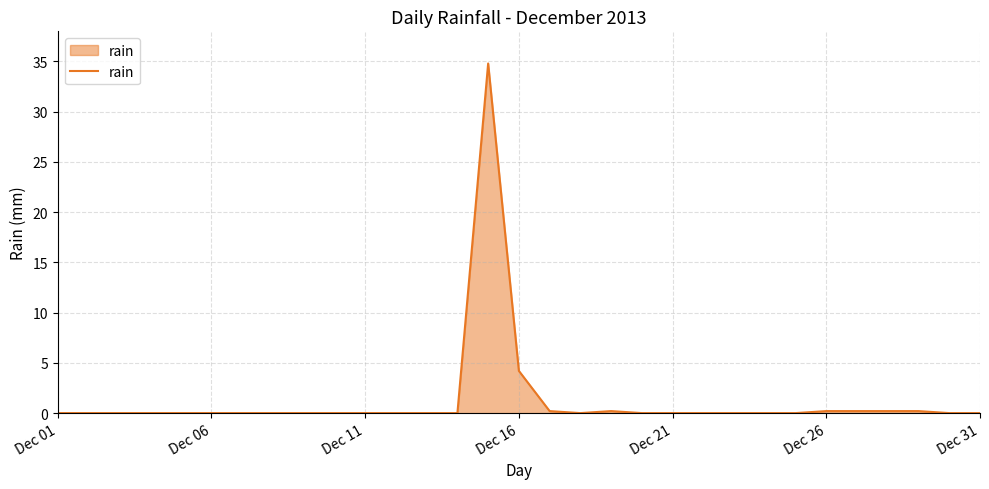

What is the maximum value shown in the chart?

34.8